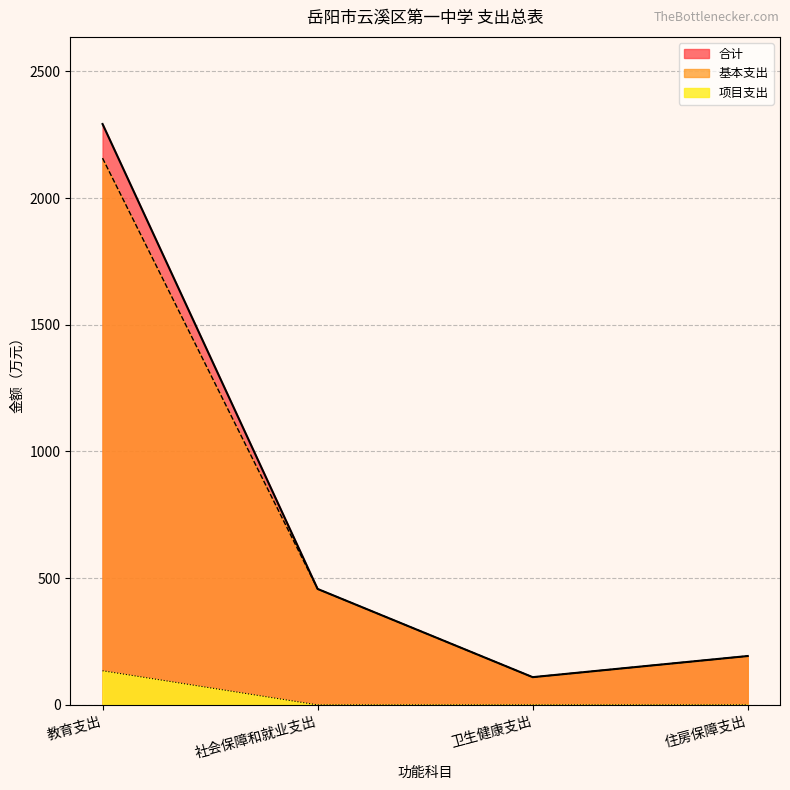

Count the number of data series in this chart.

3